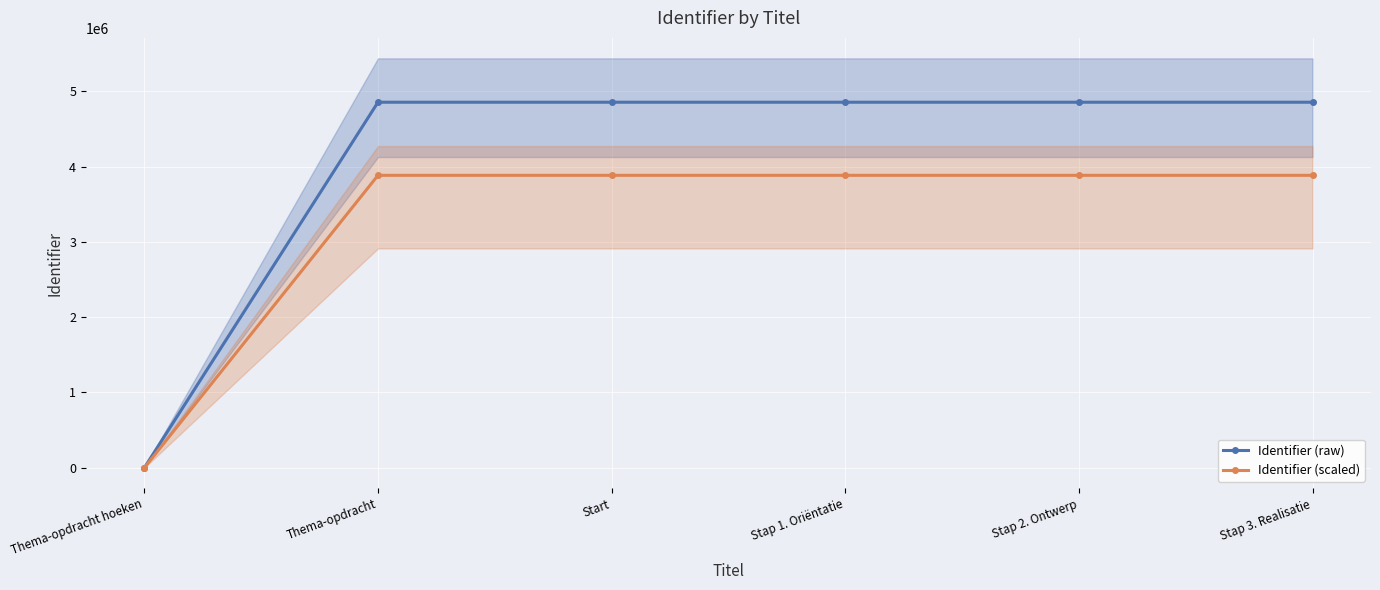

Reading left to right, transcribe all the data shown in this chart.

Identifier (raw): 0.0	4855812.0	4855813.0	4855817.0	4855819.0	4855821.0
Identifier (scaled): 0.0	3884649.6	3884650.4	3884653.6	3884655.2	3884656.8